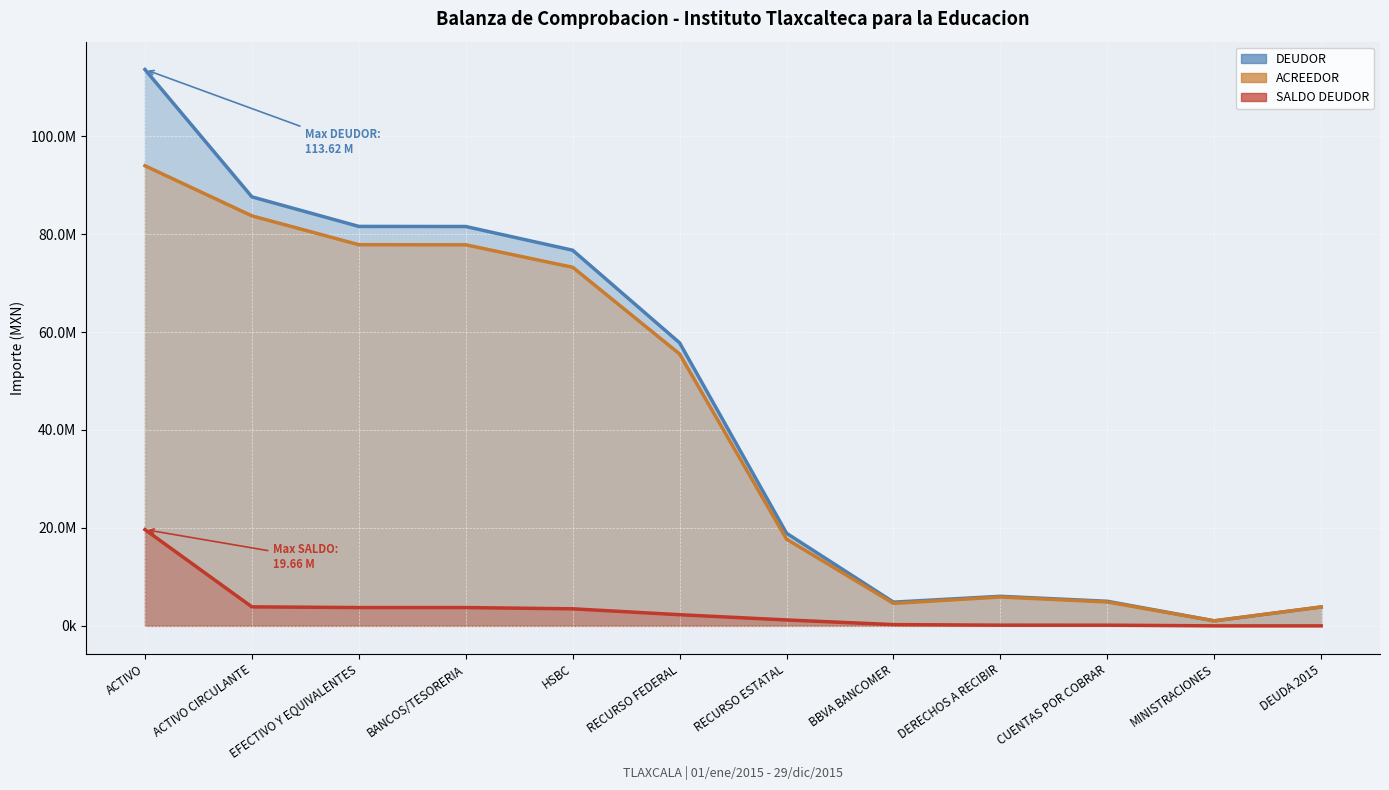

At ACTIVO CIRCULANTE, list the series in order from largest to smallest.

DEUDOR, ACREEDOR, SALDO DEUDOR